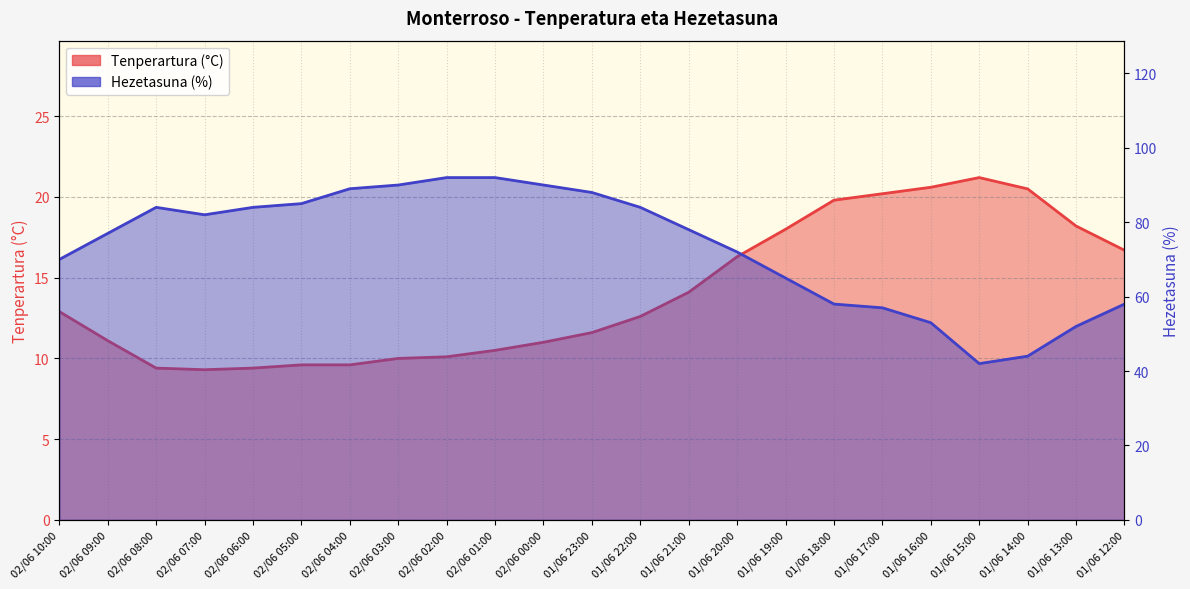

How many data points does each series have?

23